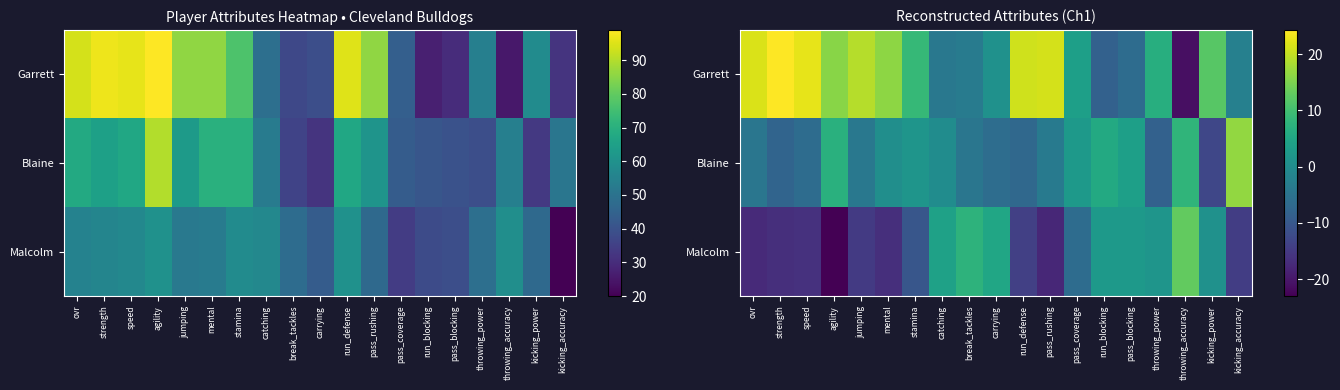

Which category has the lowest value in the Blaine series?

kicking_power